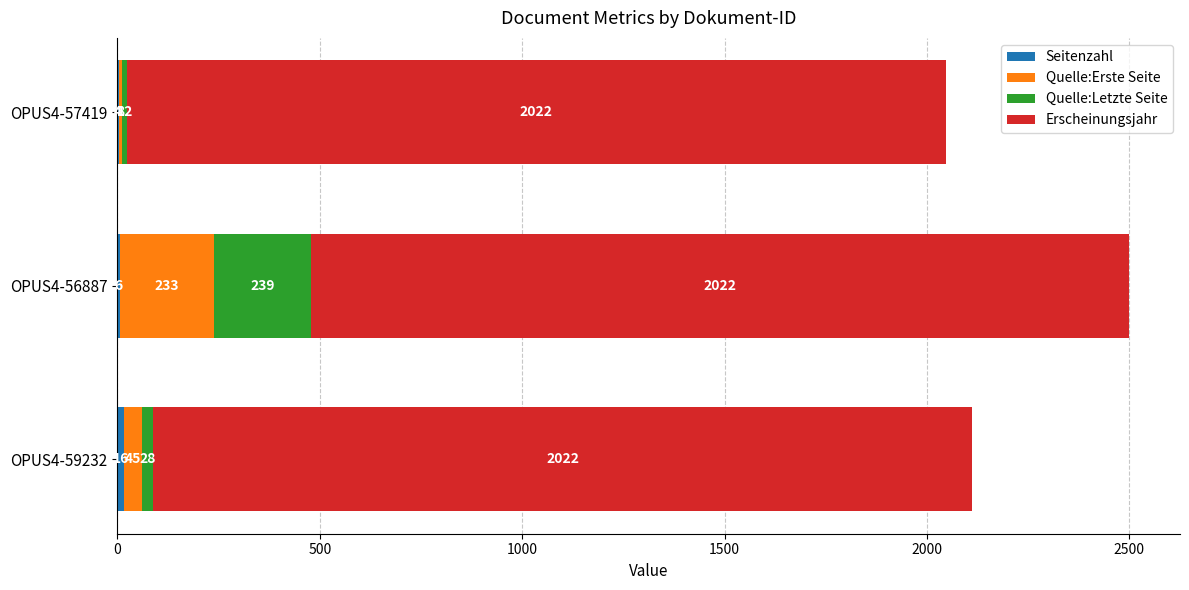

What is the total value across all series at OPUS4-57419?

2046